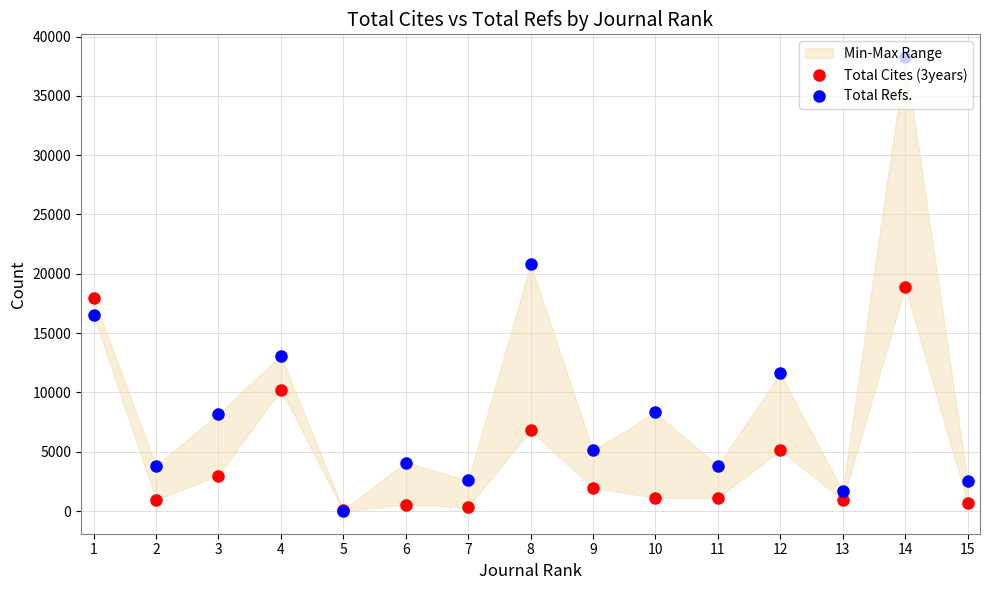

At which category is the sum across all series the highest?

14